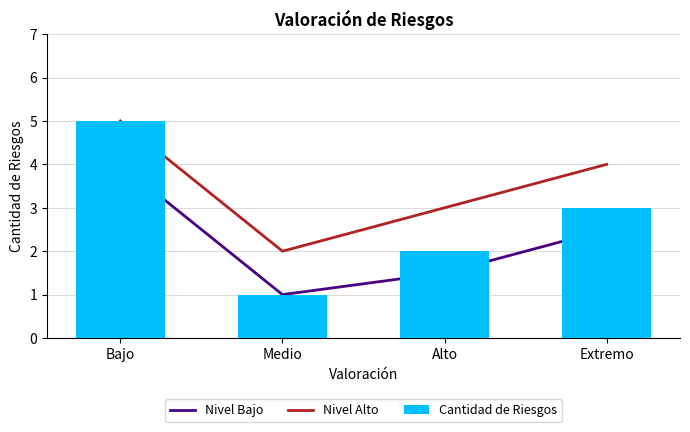

List the labels in order of Nivel Bajo value, smallest first.

Medio, Alto, Extremo, Bajo